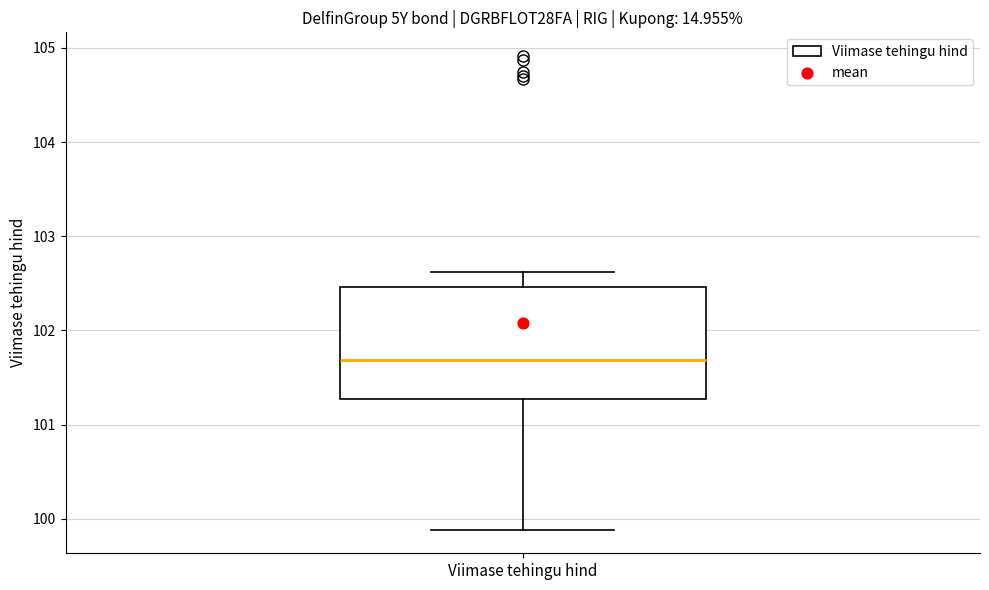

Transcribe this box plot: give where the median line is, the range the box spans, and where the two whiskers end, as read against the y-axis. The values are not printed on the chart, so give them approximately, as read against the axis.

median 101.7, box 101.3 to 102.5, whiskers 99.9 to 102.6